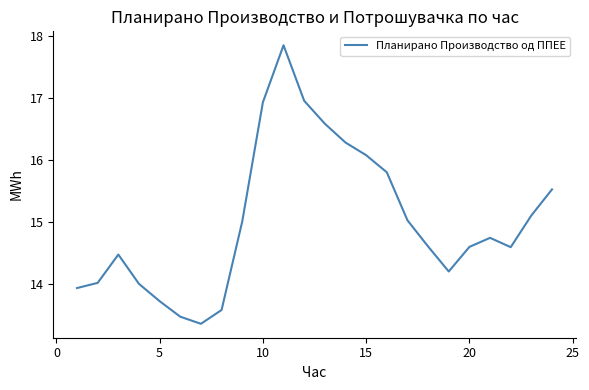

What is the greatest value displayed?

17.9